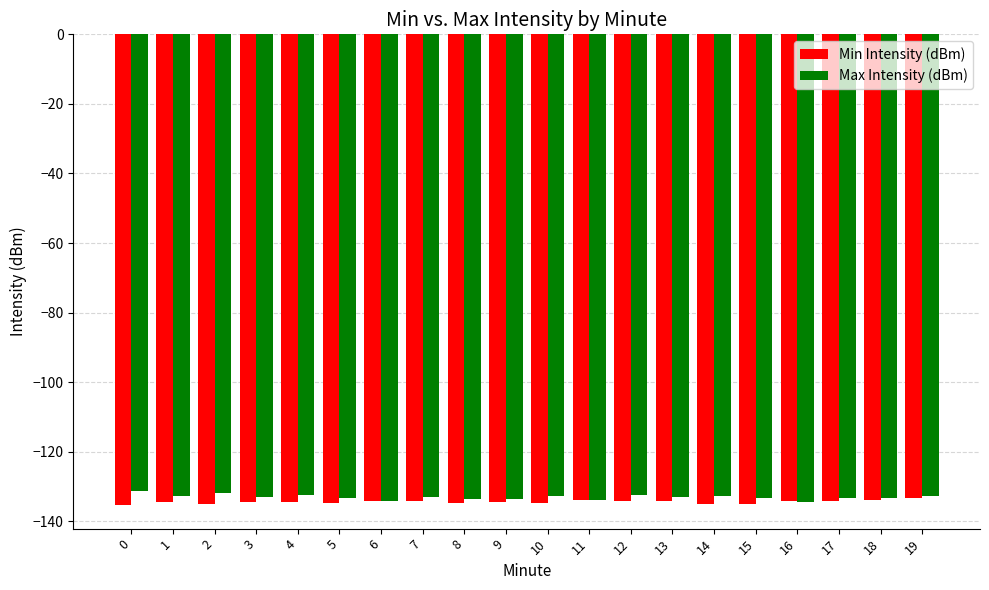

How many categories are shown in the chart?

20